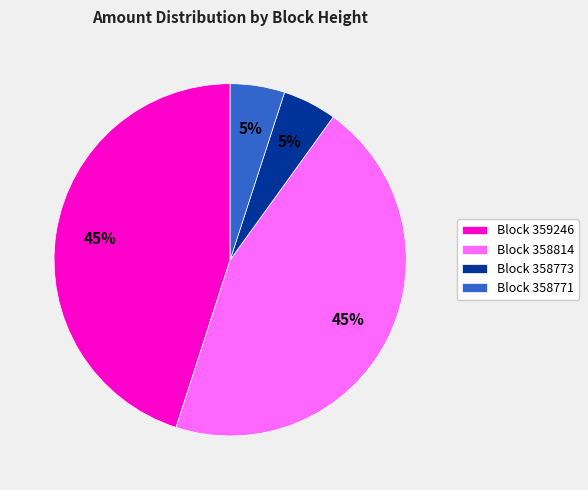

What is the ratio of the value at Block 358773 to the value at Block 358771?

1.0